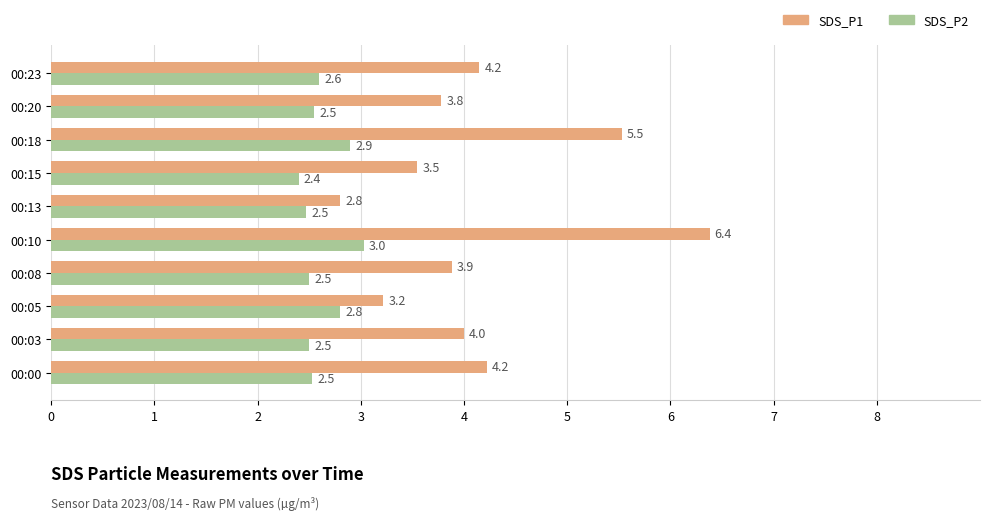

What is the greatest value displayed?

6.4